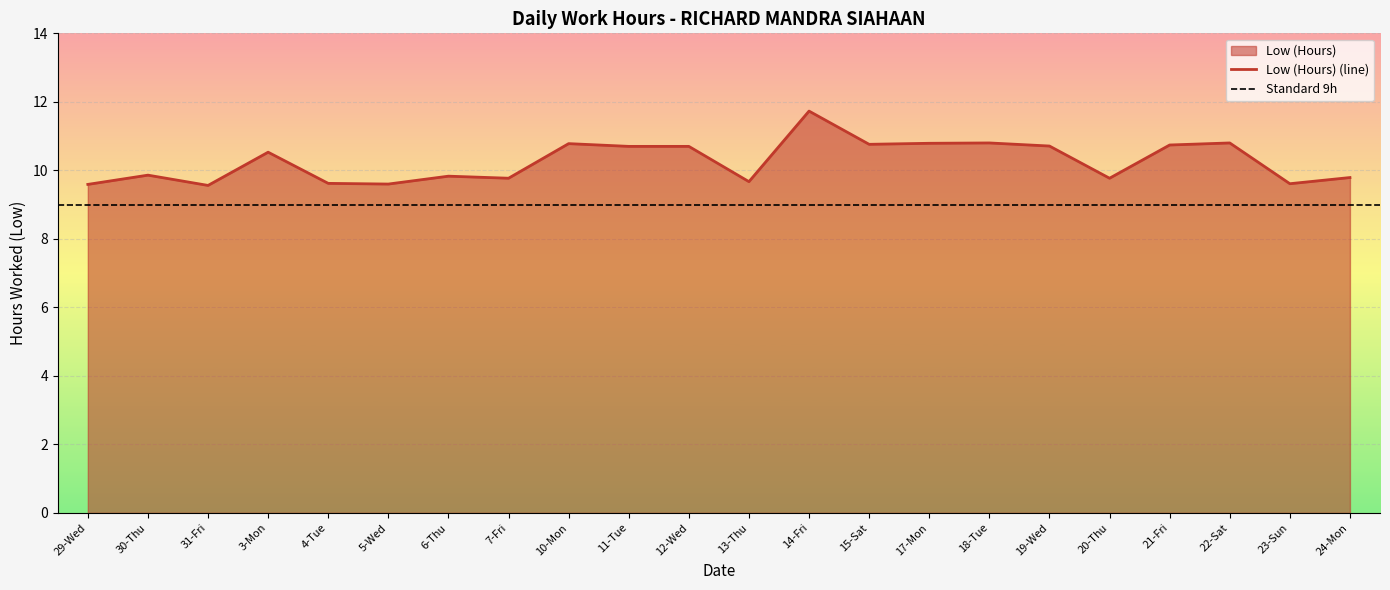

At which category does the chart reach its peak across all series?

14-Fri